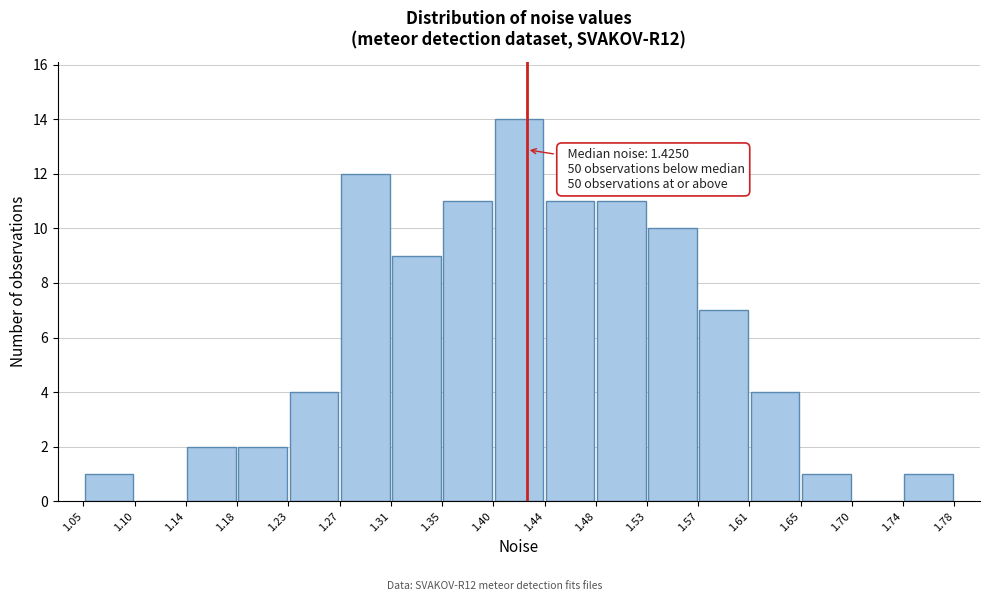

Which range on the x-axis has the tallest bar?

1.40 to 1.44